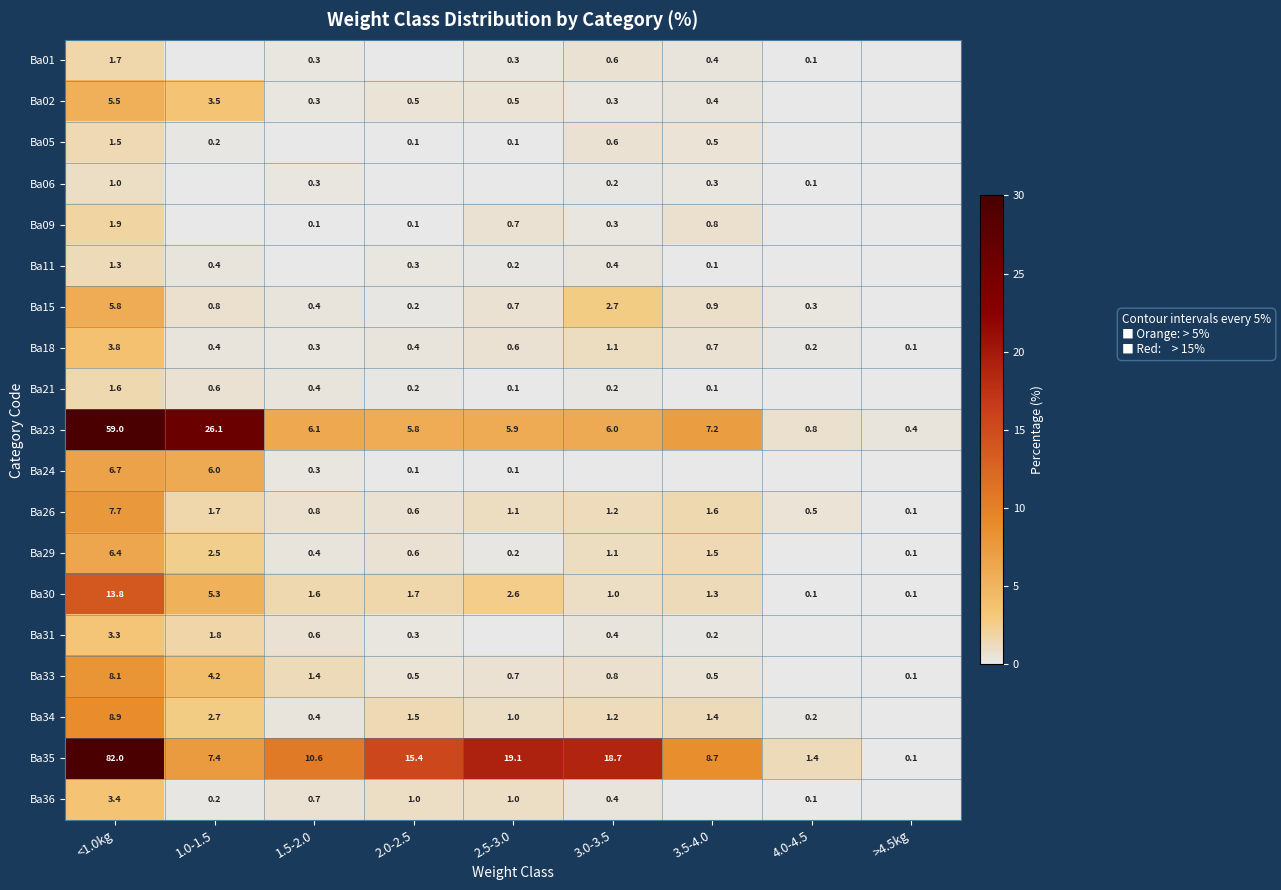

The Ba34 series shows 2.7 at 1.0-1.5. True or false?

True